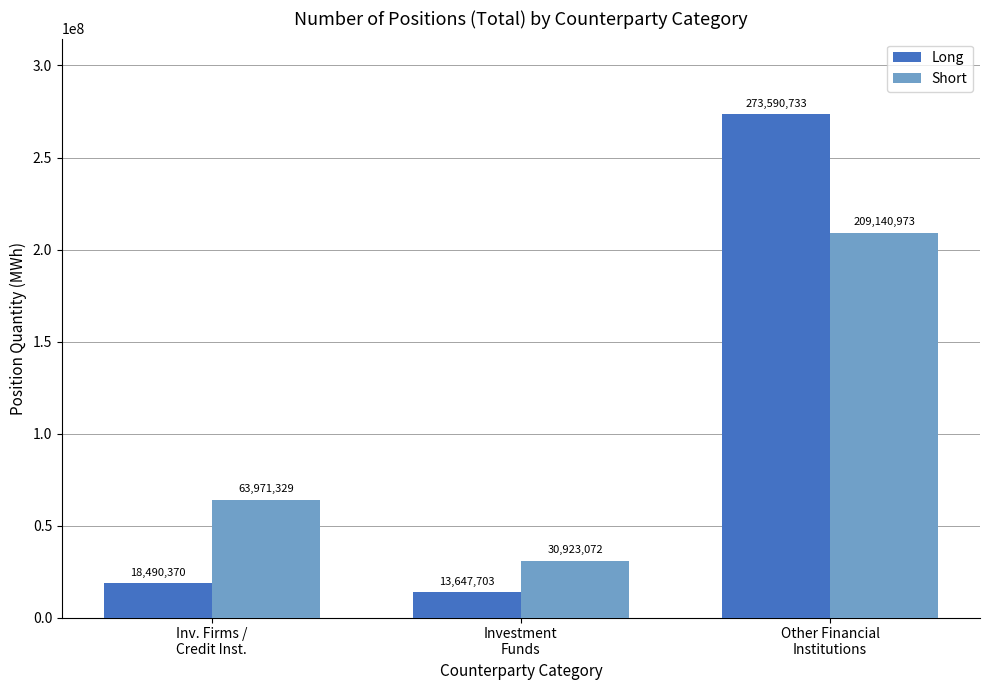

What is the value of the Long bar at the 2nd from the left?

13647703.0